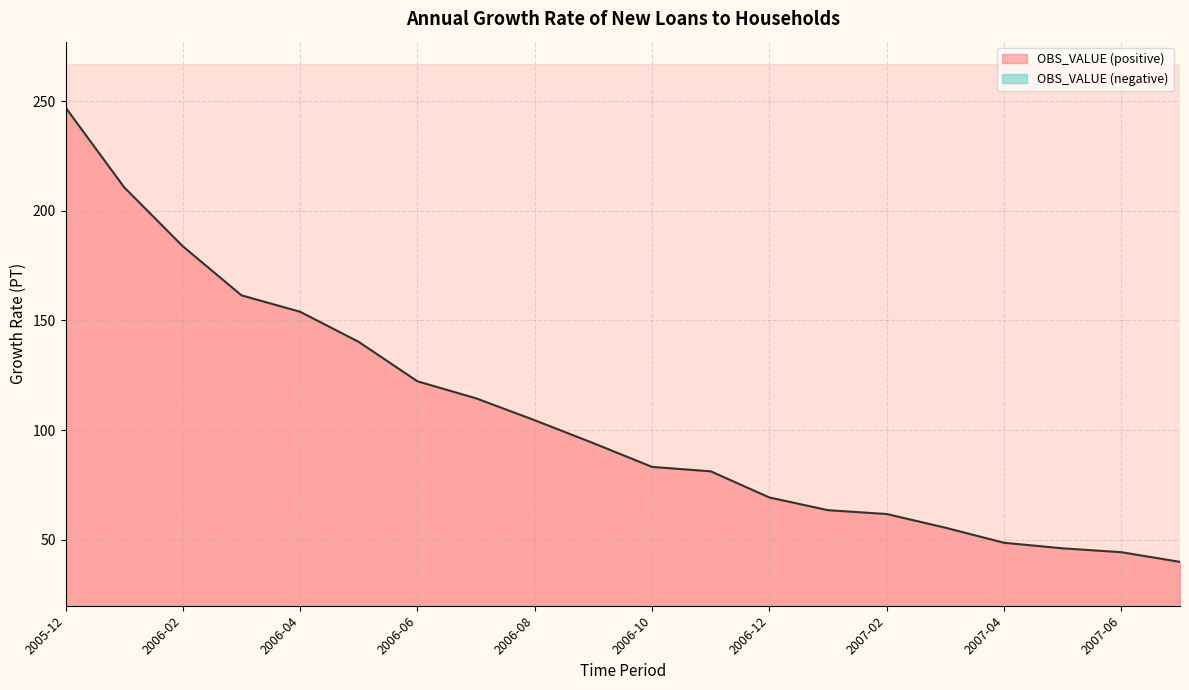

What is the sum of the values at 2006-09 and 2006-05?

234.2